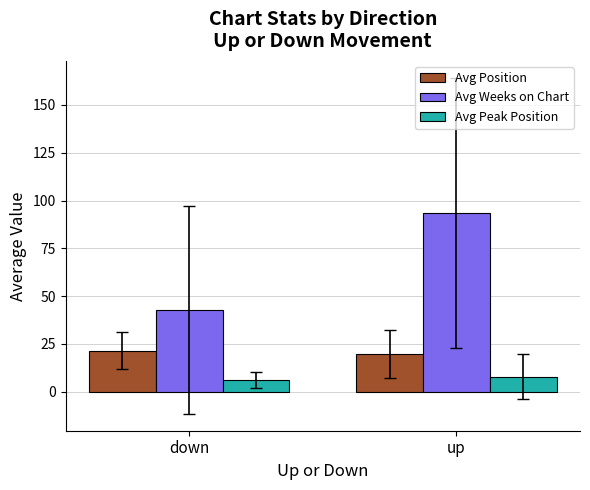

Is the value of Avg Position at down greater than the value of Avg Peak Position at down?

Yes